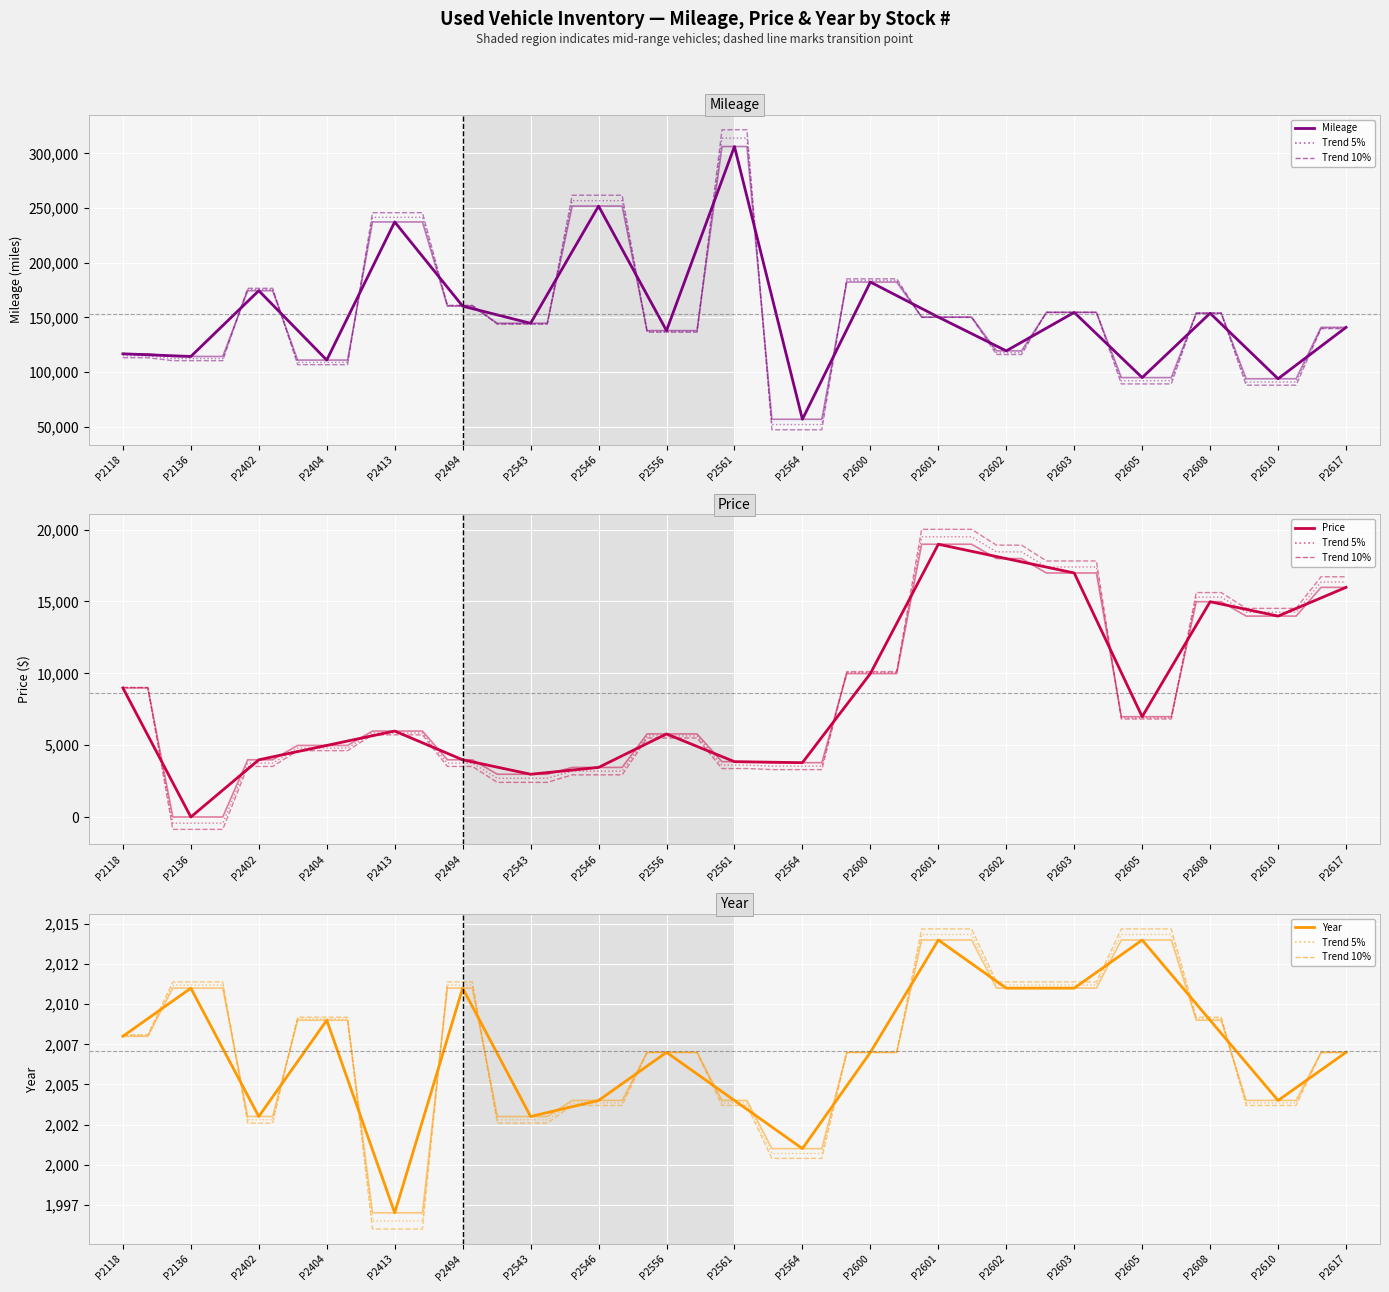

Where is Year nearest to the value 2005?

P2546